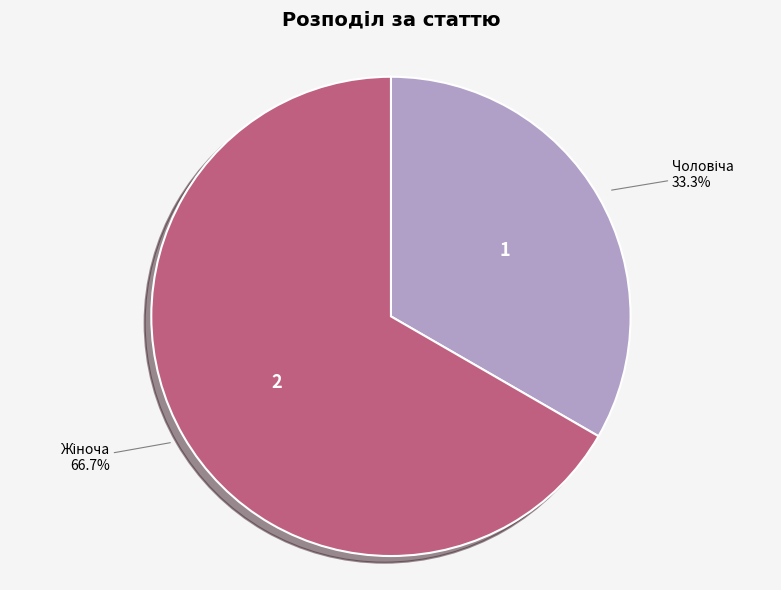

Does any single category account for the majority?

Yes